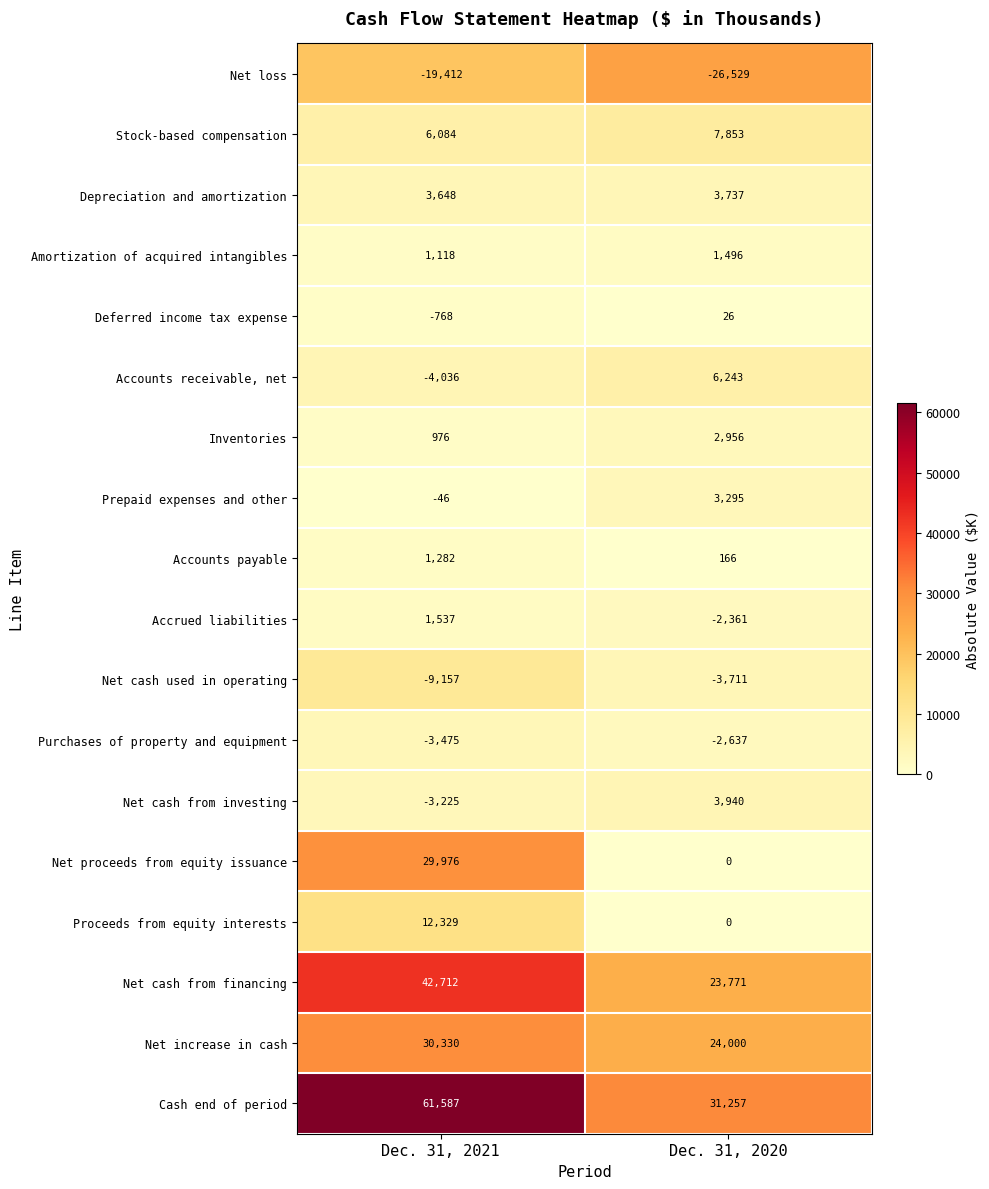

Which series has the widest spread of values?

Cash end of period